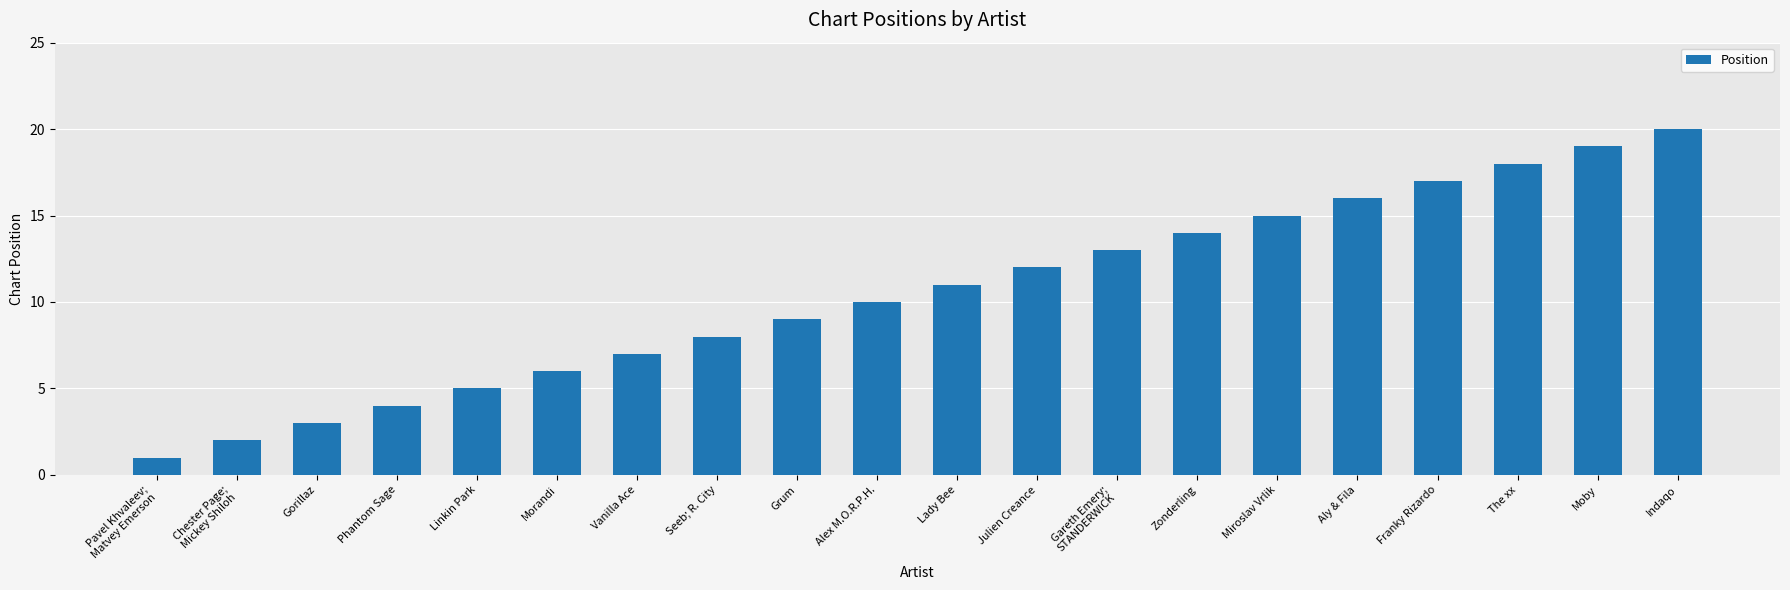

How many data points are less than 11?

10